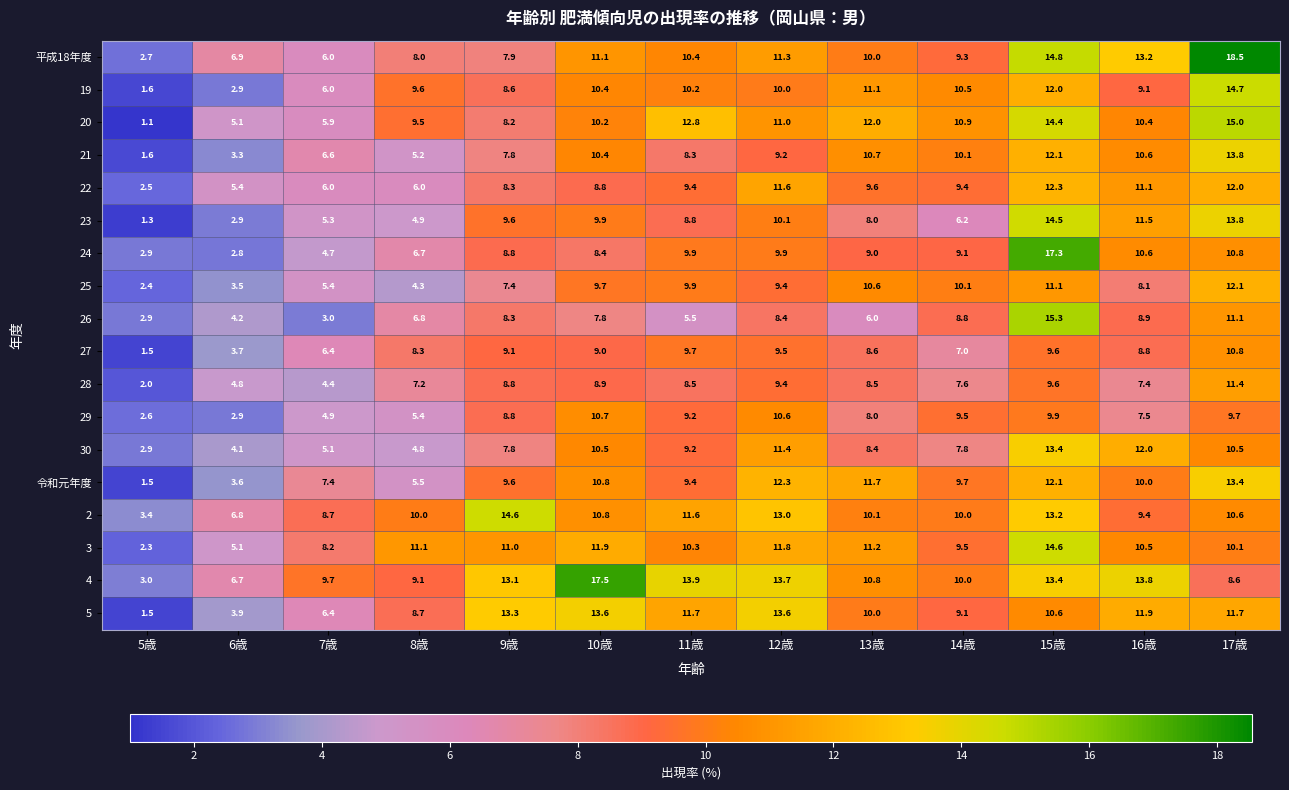

Where does the 26 series first go above 7?

9歳